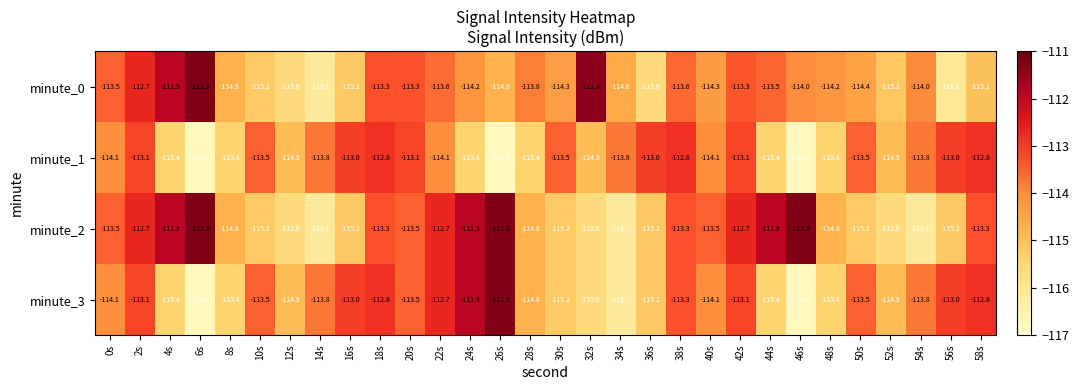

True or false: minute_3 has a value of -115.2 at 30s.

True